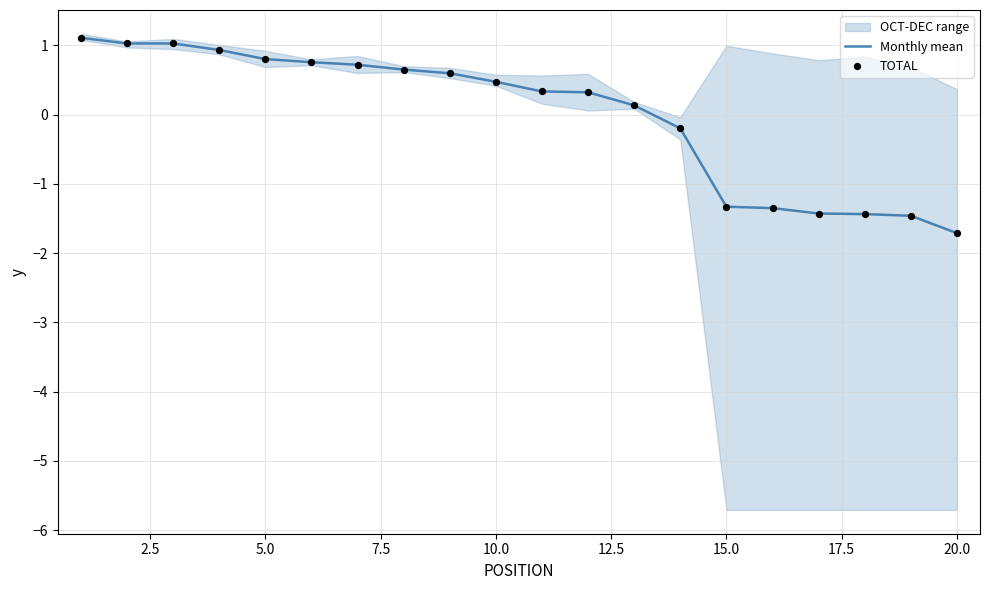

Which series contains the highest Y value?

TOTAL